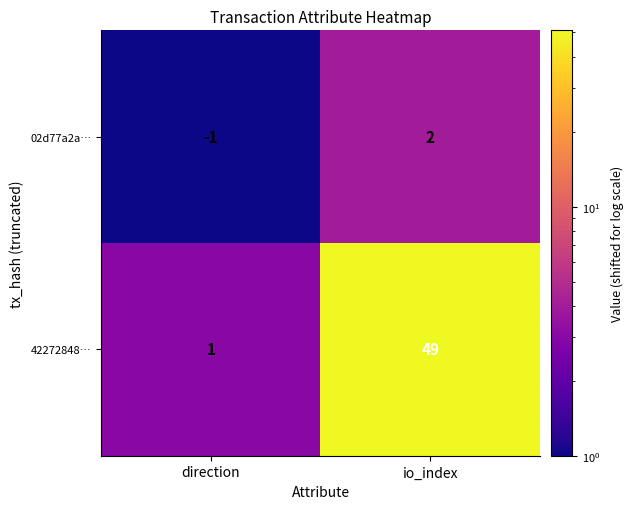

What is the greatest value displayed?

49